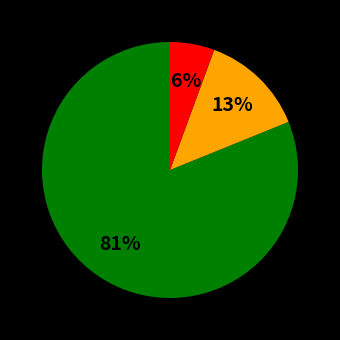

To the nearest percent, what is the average slice percentage?

33%